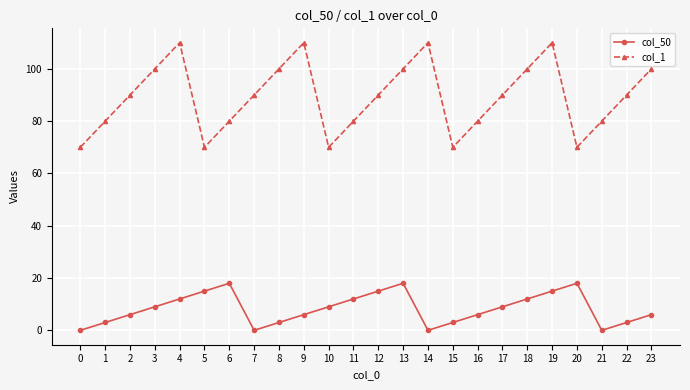

True or false: col_50 and col_1 intersect in this chart.

False